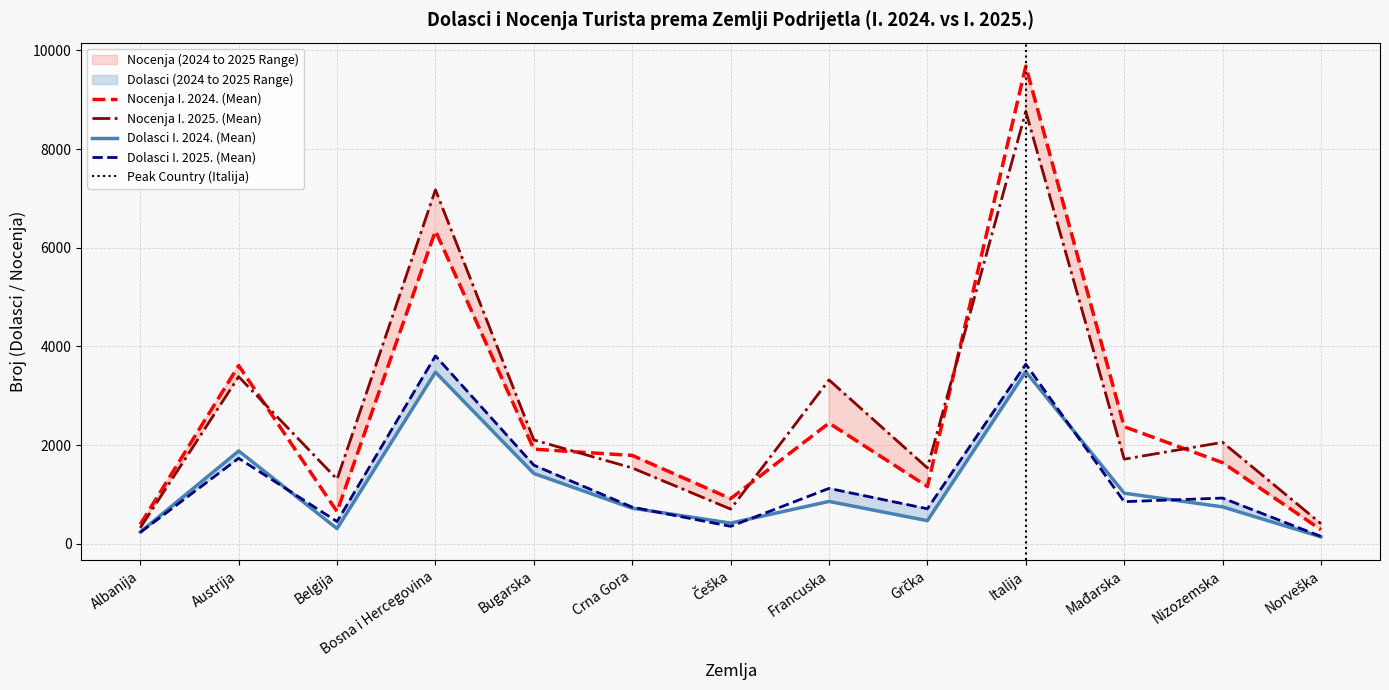

Where is the first local minimum for Dolasci I. 2024.?

Belgija